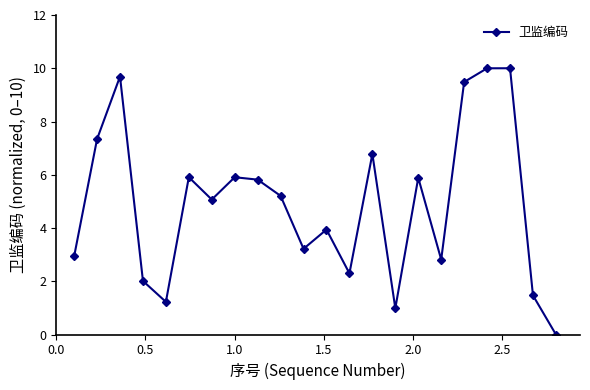

Reading left to right, list all the values displayed in this chart.

2.9	7.3	9.7	2.0	1.2	5.9	5.1	5.9	5.8	5.2	3.2	3.9	2.3	6.8	1.0	5.9	2.8	9.5	10.0	10.0	1.5	0.0